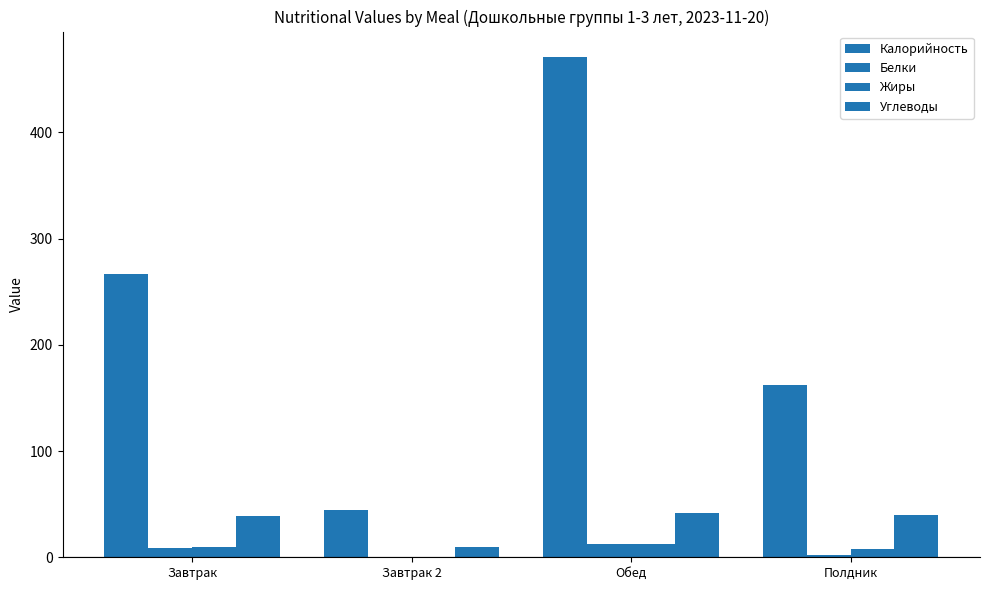

What is the difference between the Углеводы values at Завтрак and Завтрак 2?

29.3